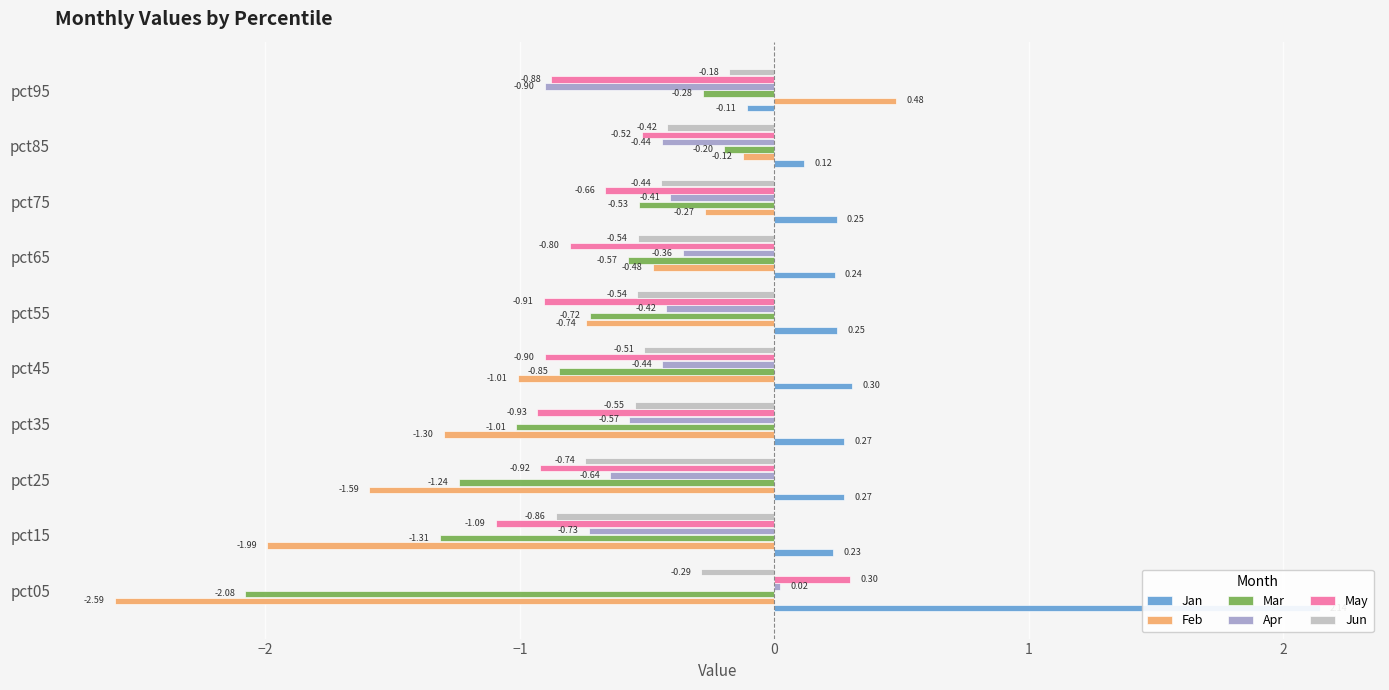

The value of May at pct65 is -0.8. True or false?

True